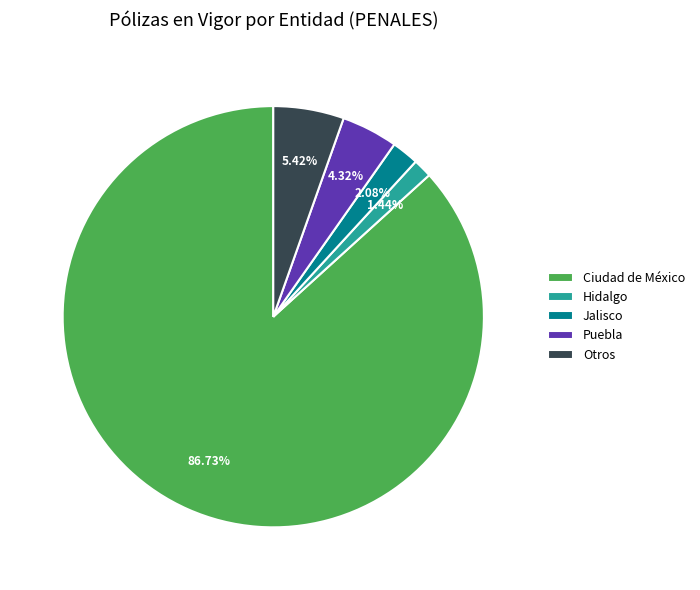

Combined, do Hidalgo and Jalisco account for over 50%?

No